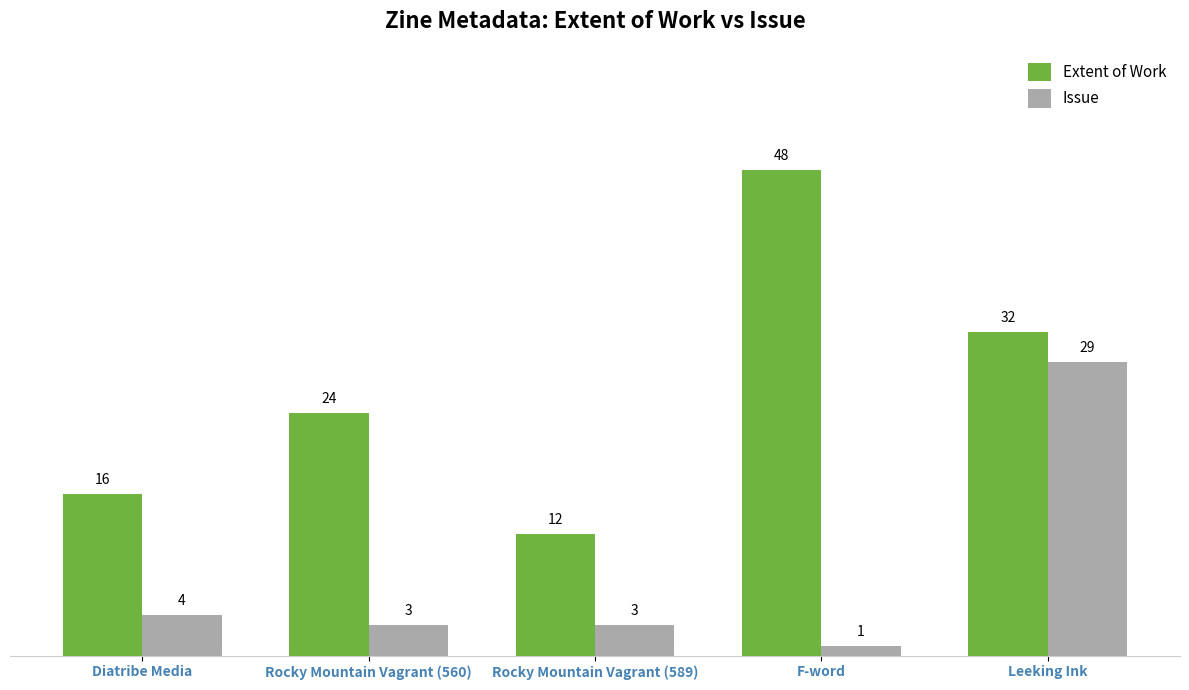

What is the total value across all series at Rocky Mountain Vagrant (589)?

15